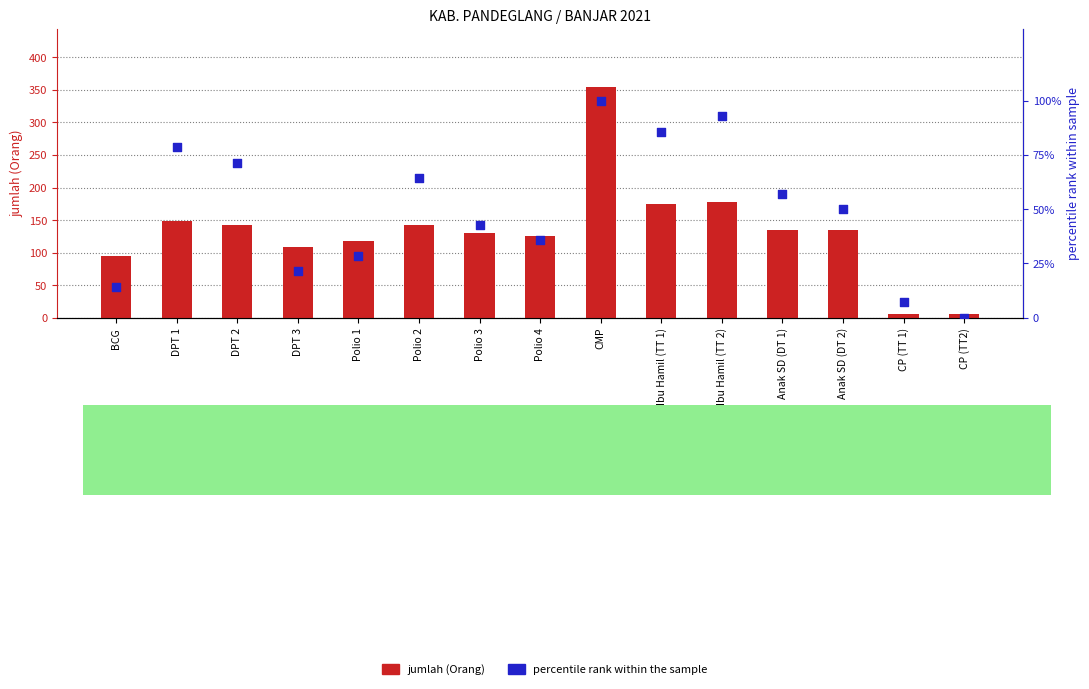

Which series reaches the maximum Y coordinate?

jumlah (Orang)